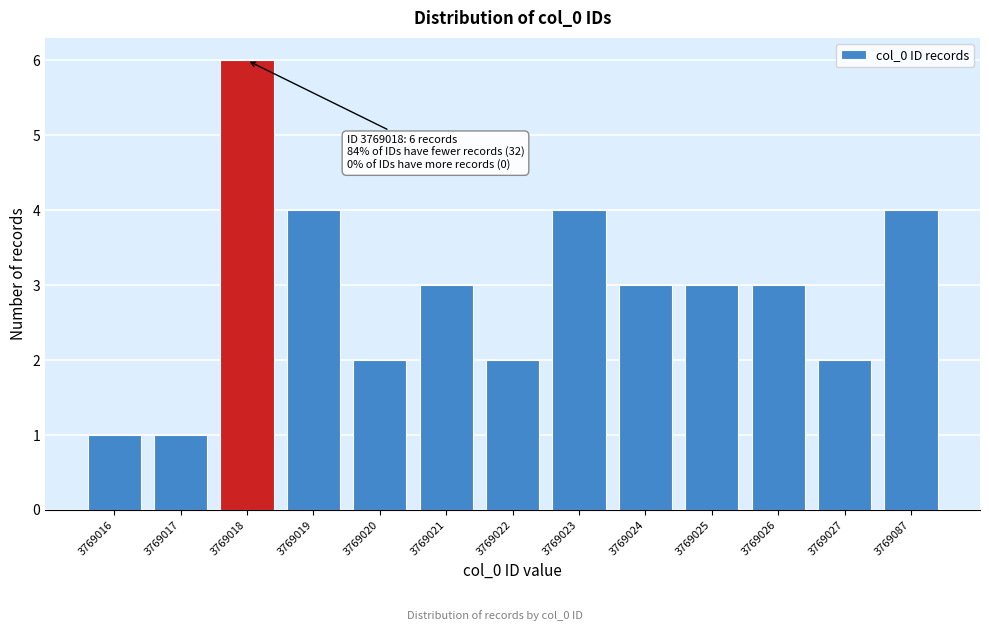

Reading right to left, extract all data points from this chart.

4	2	3	3	3	4	2	3	2	4	6	1	1